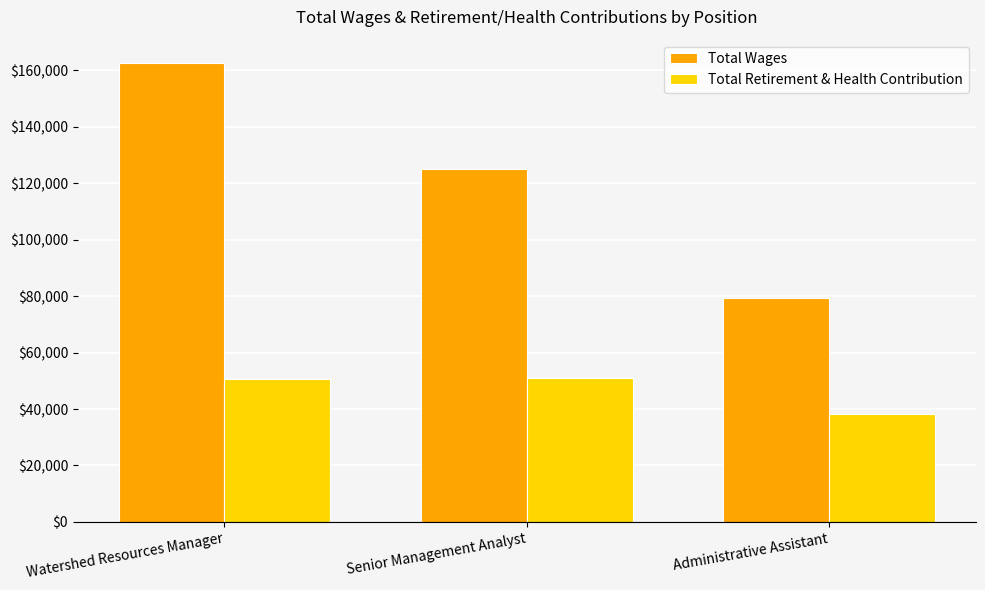

What is the value of the Total Wages bar at the 2nd from the left?

124958